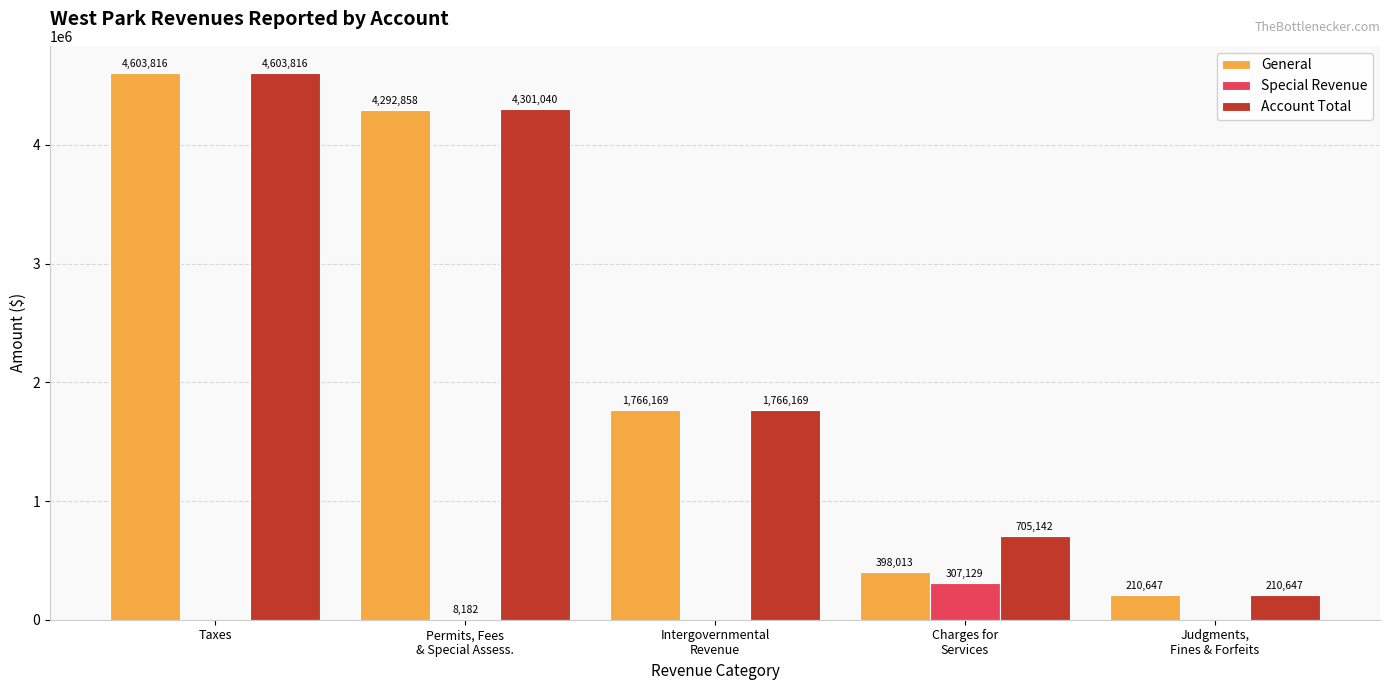

What is the difference between the Account Total values at Intergovernmental
Revenue and Taxes?

2837647